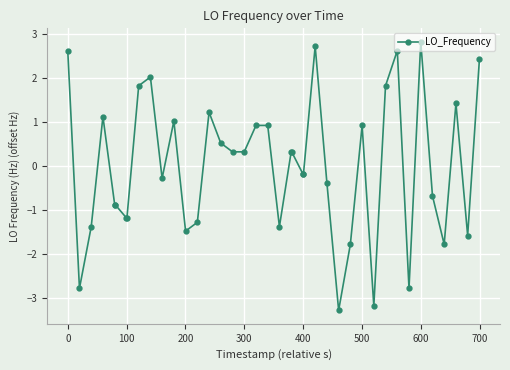

How many data points does each series have?

40